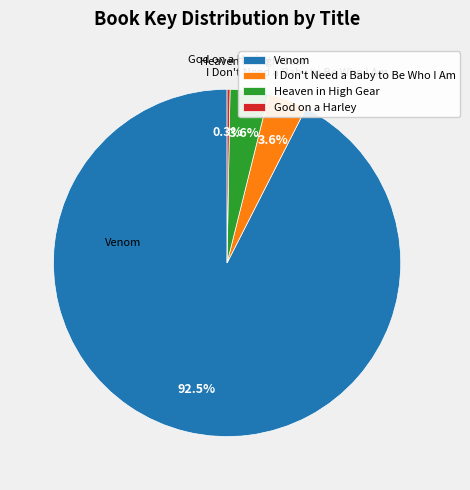

Is it true that Heaven in High Gear is 13% of the pie?

False